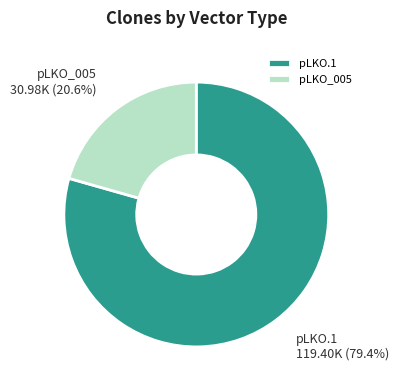

Rank the categories by value from lowest to highest.

pLKO_005, pLKO.1